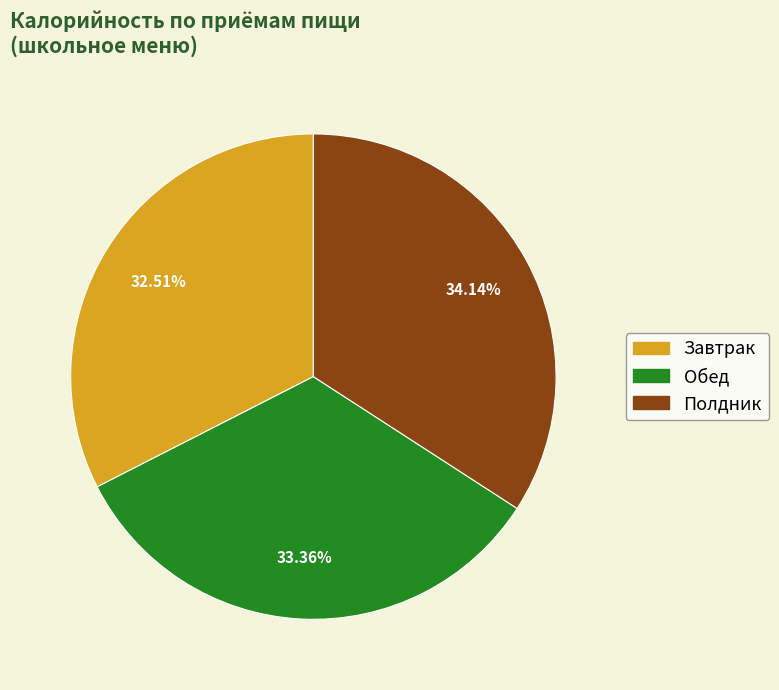

Is it true that Обед is 28% of the pie?

False